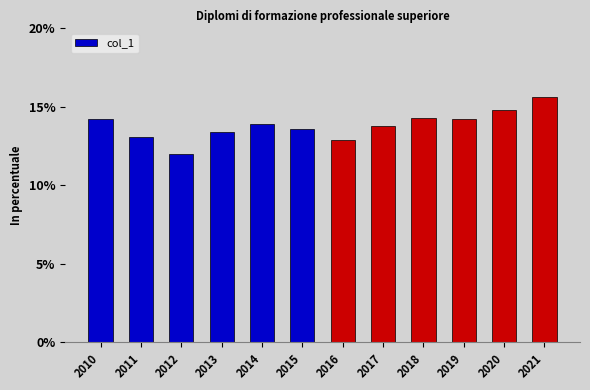

How many bars are there in total?

12